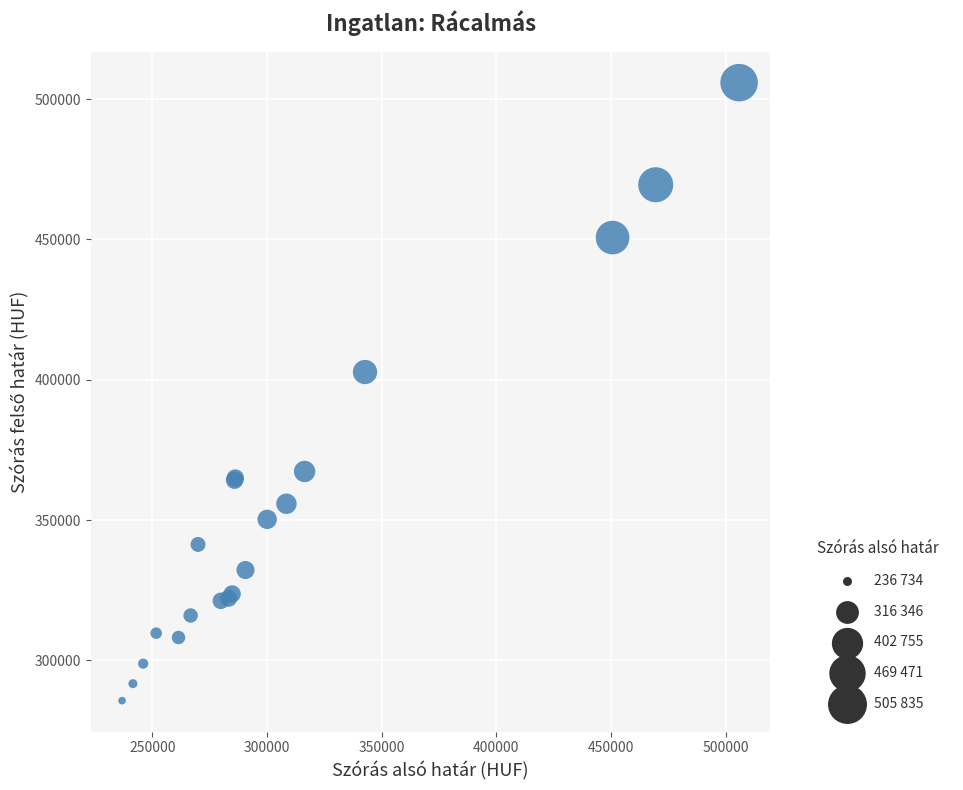

What Y value in the scatter plot is closest to 395758?

402755